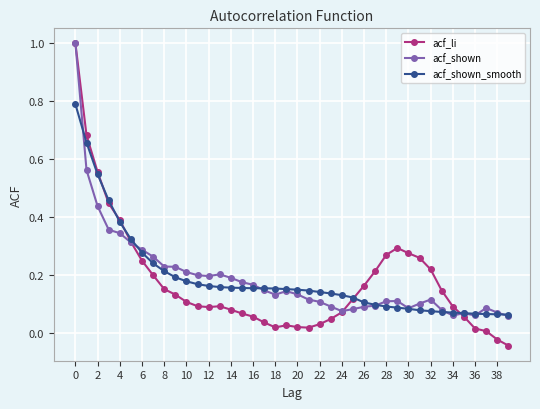

What is the difference between the maximum and minimum values in the acf_shown series?

0.9